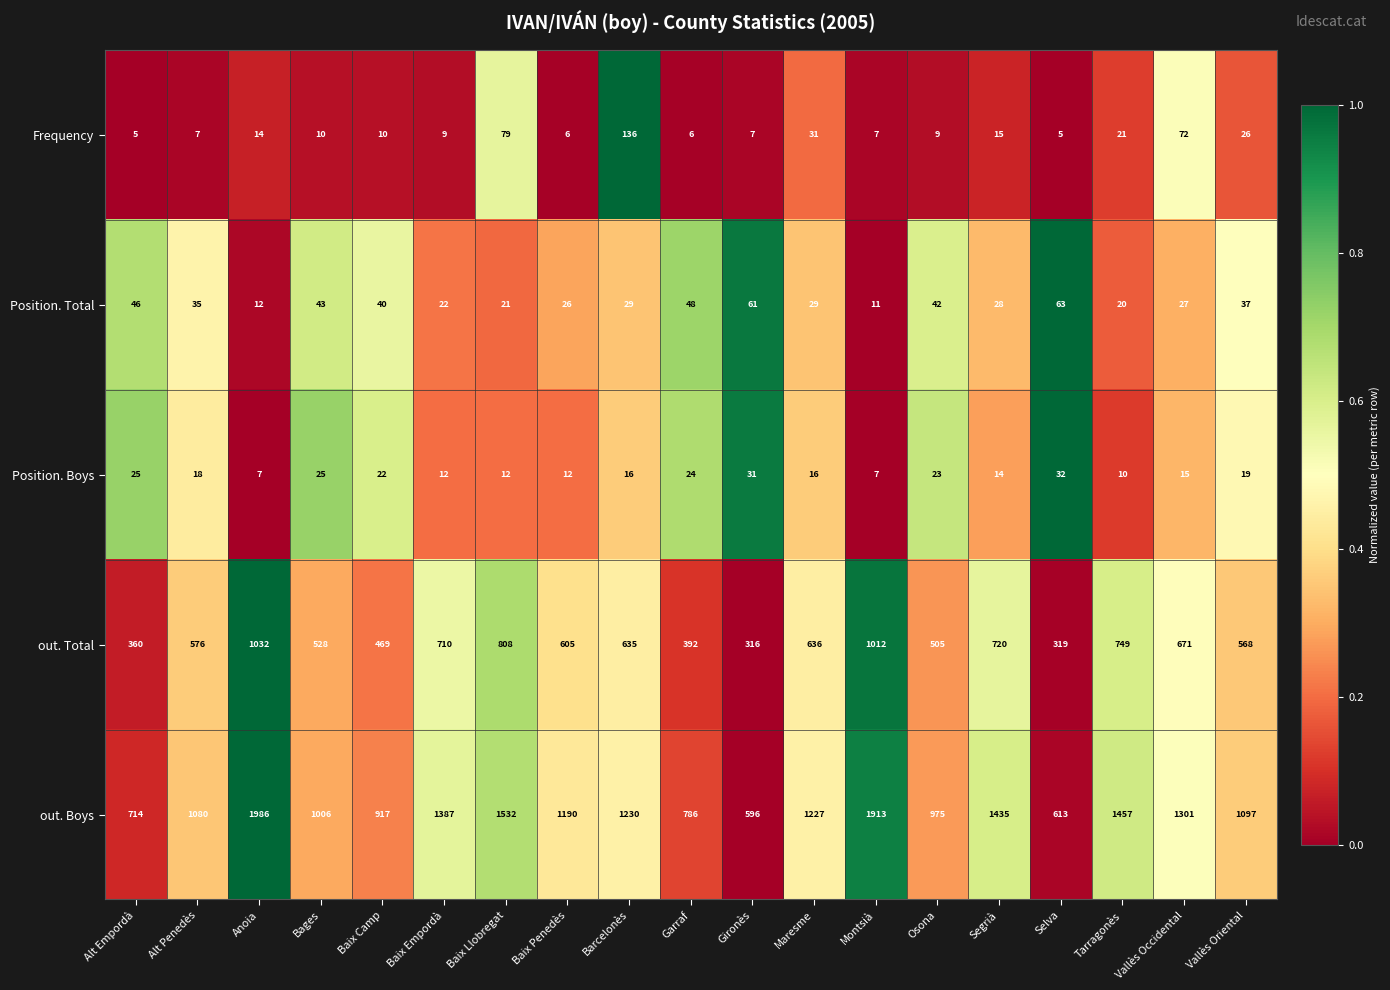

How many values in the Frequency series are below 10?

9